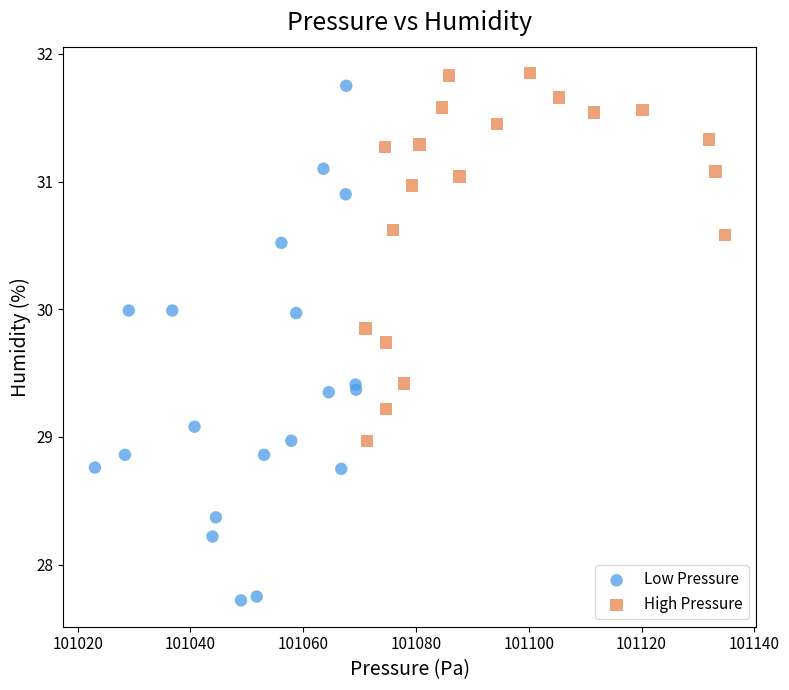

Which series reaches the minimum Y coordinate?

Low Pressure